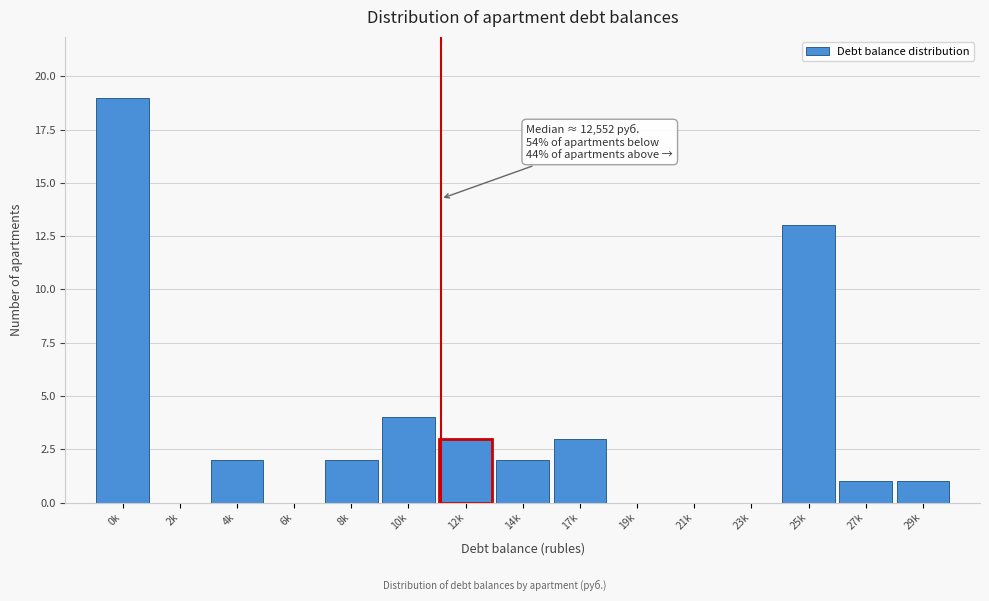

Reading left to right, extract all data points from this chart.

0k=19	2k=0	4k=2	6k=0	8k=2	10k=4	12k=3	14k=2	17k=3	19k=0	21k=0	23k=0	25k=13	27k=1	29k=1